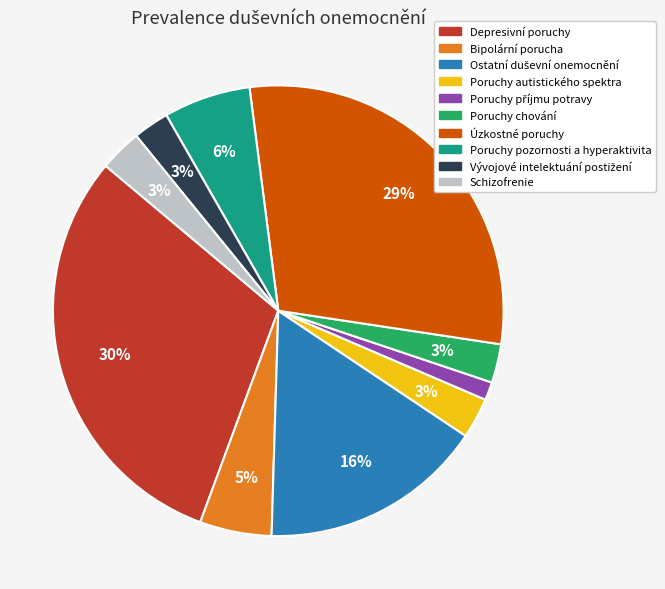

Which category has the biggest portion of the pie?

Depresivní poruchy